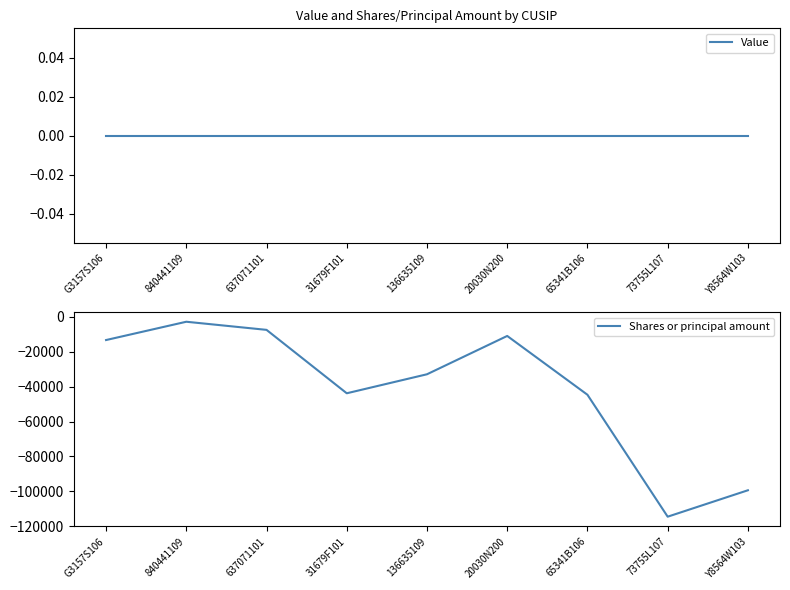

Count the number of data series in this chart.

2